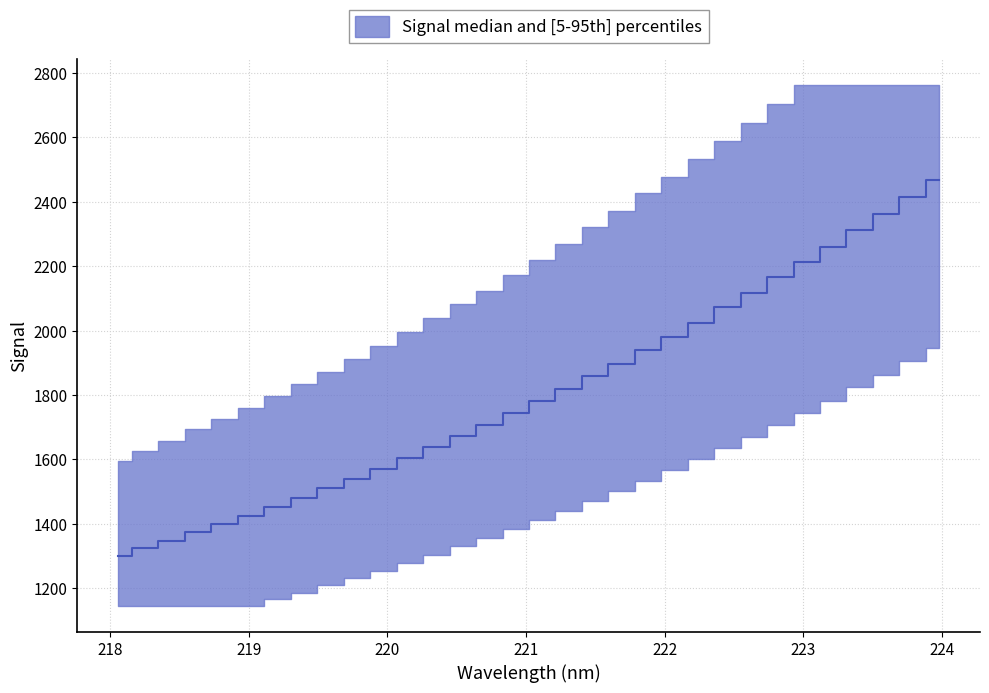

Reading left to right, what are all the values shown in this chart?

1300.9	1324.7	1347.3	1373.5	1399.4	1425.2	1451.9	1480.7	1511.5	1539.4	1571.1	1603.0	1637.3	1671.7	1706.7	1743.6	1781.6	1820.0	1858.7	1896.6	1939.0	1981.4	2025.0	2073.0	2117.7	2166.0	2212.3	2260.2	2311.5	2361.2	2413.9	2467.6